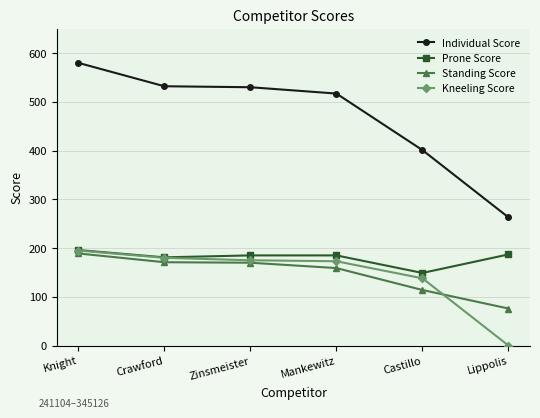

Which label corresponds to the smallest value in the chart?

Lippolis